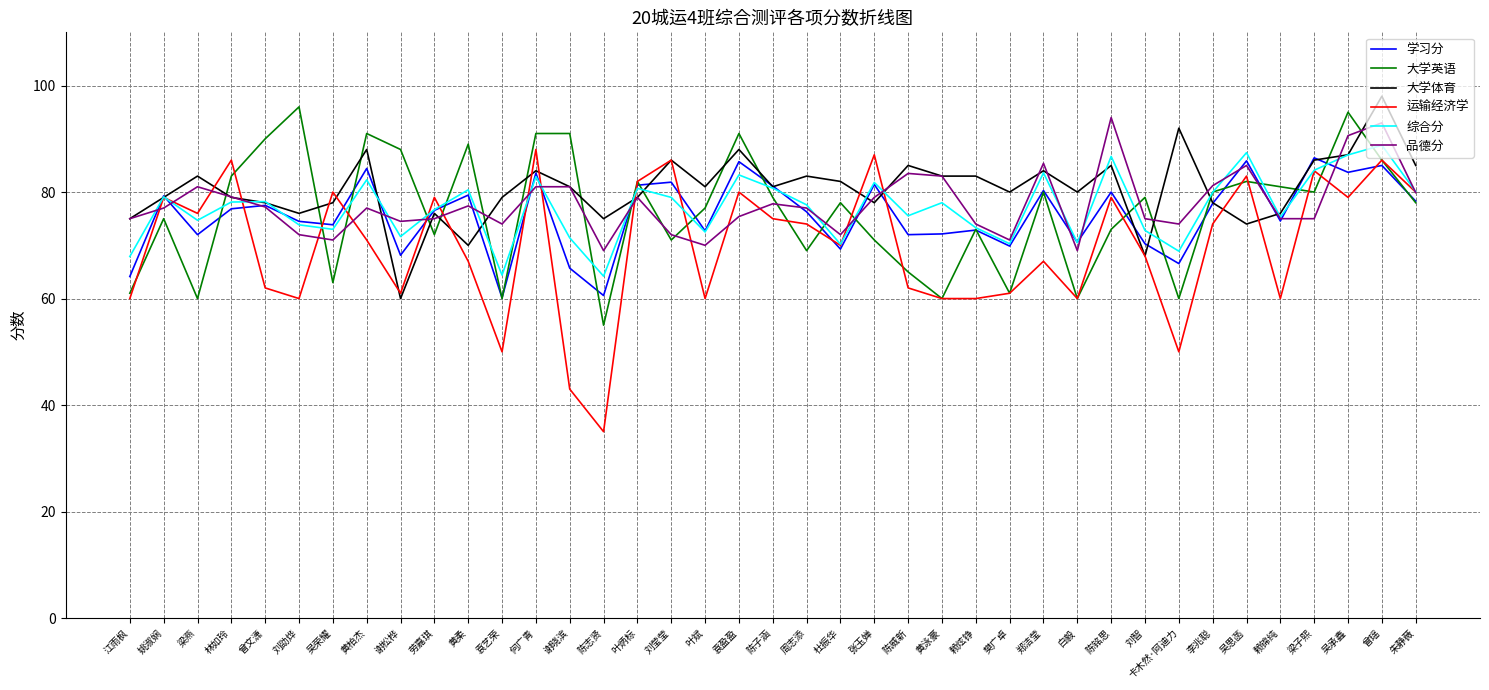

Which category has the lowest value in the 大学英语 series?

陈志贤